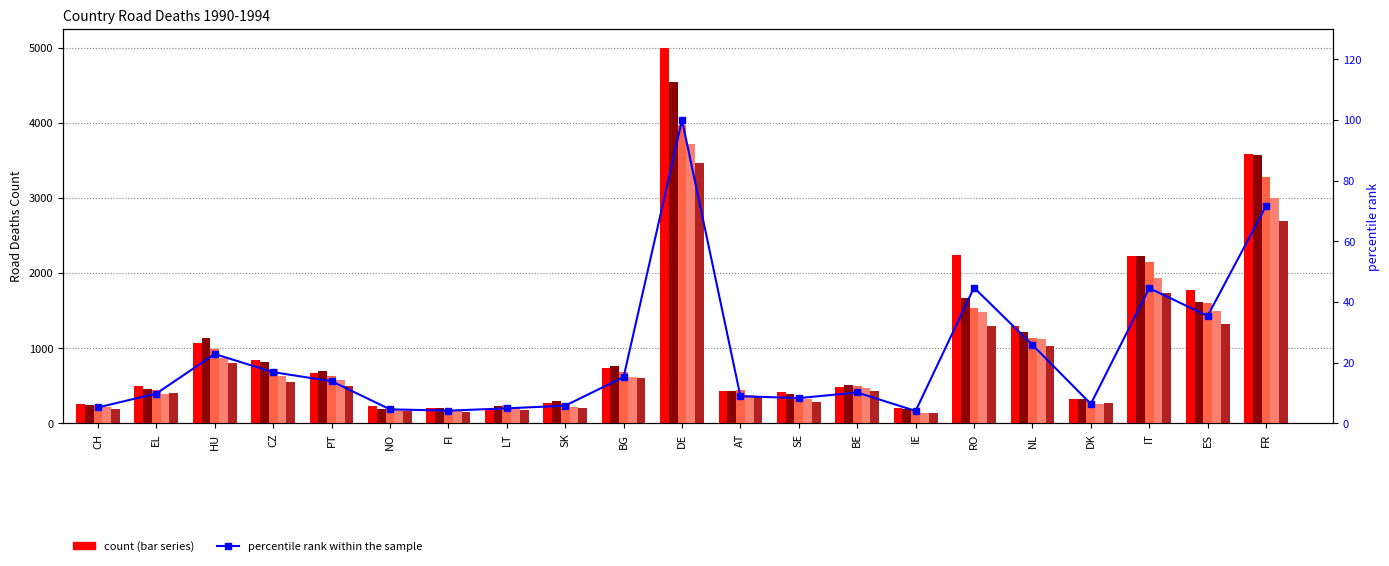

What is the difference between the maximum and minimum values?

95.9